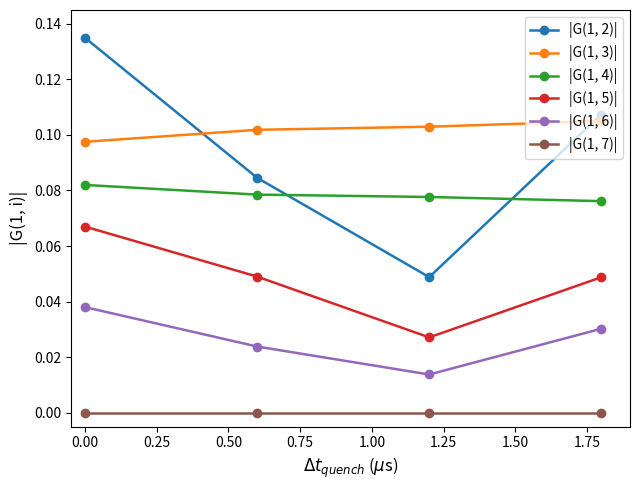

What are all the series names shown in the legend?

|G(1, 2)|, |G(1, 3)|, |G(1, 4)|, |G(1, 5)|, |G(1, 6)|, |G(1, 7)|